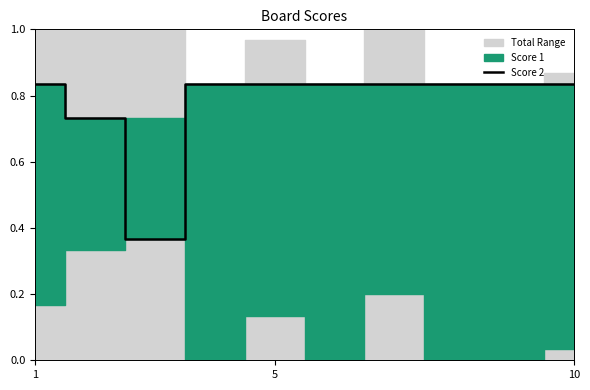

What is the maximum value shown in the chart?

0.8